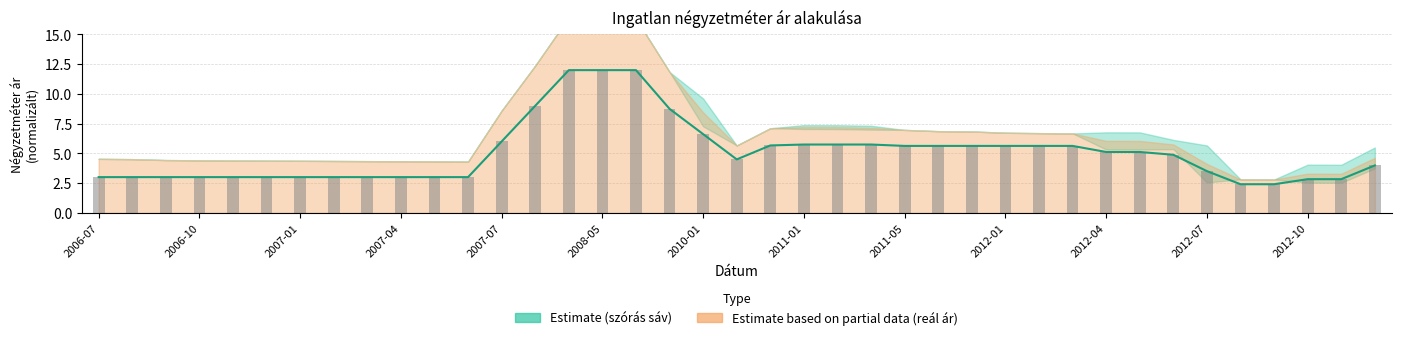

What is the sum of all Átlagos m² ár (bar) values?

196.5